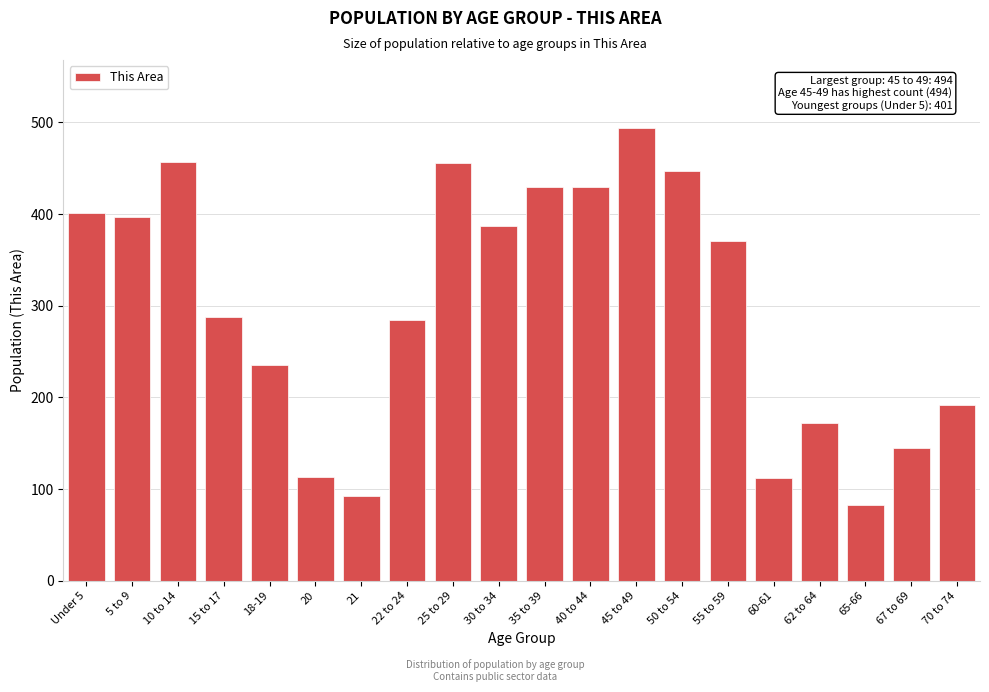

True or false: the data shows 235 at 18-19.

True